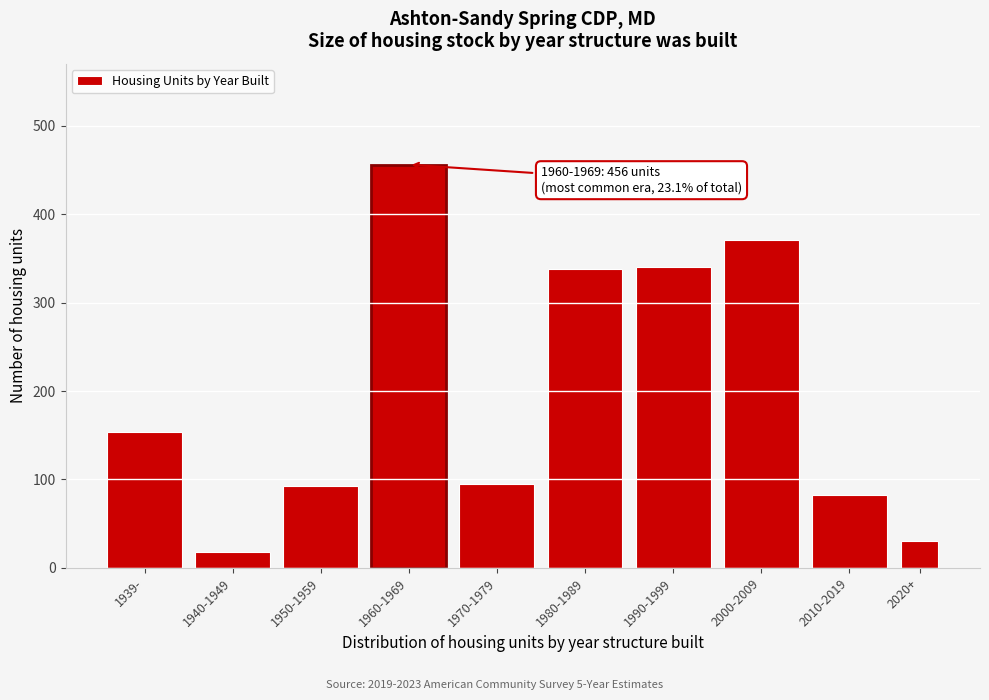

What is the sum of all values?

1978